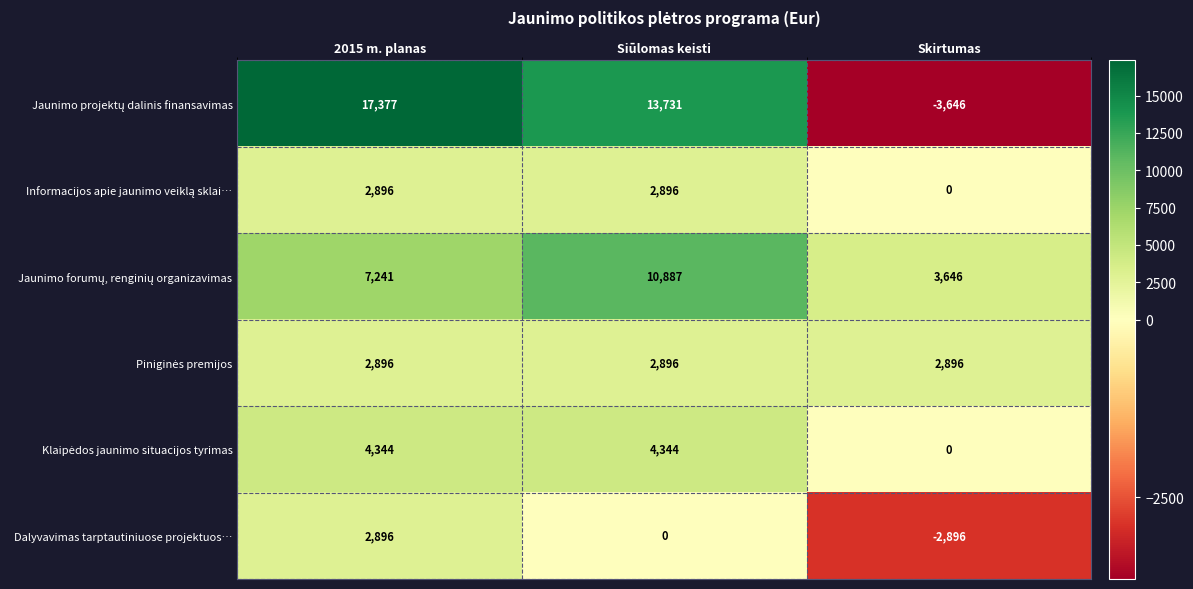

True or false: Dalyvavimas tarptautiniuose projektuos… has a value of -2896 at Skirtumas.

True